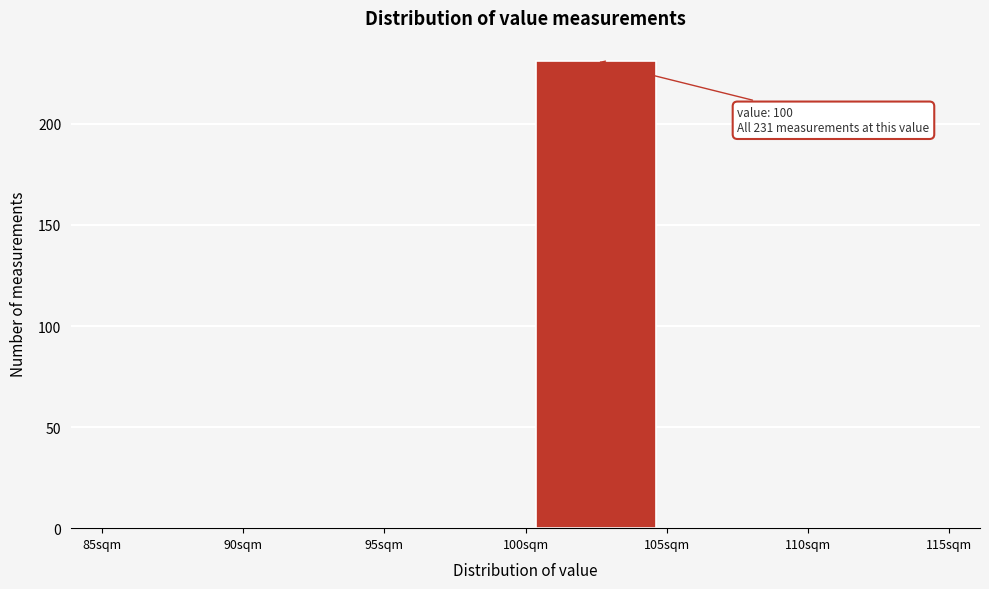

Which range on the x-axis has the tallest bar?

100 to 105